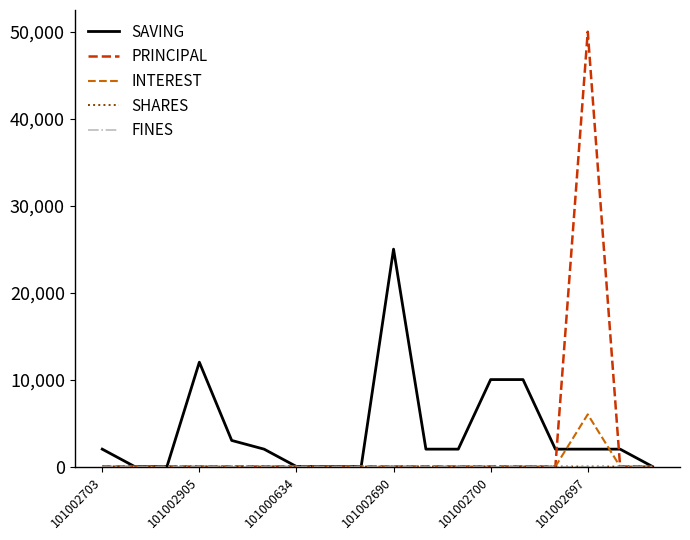

Which series has the widest spread of values?

PRINCIPAL